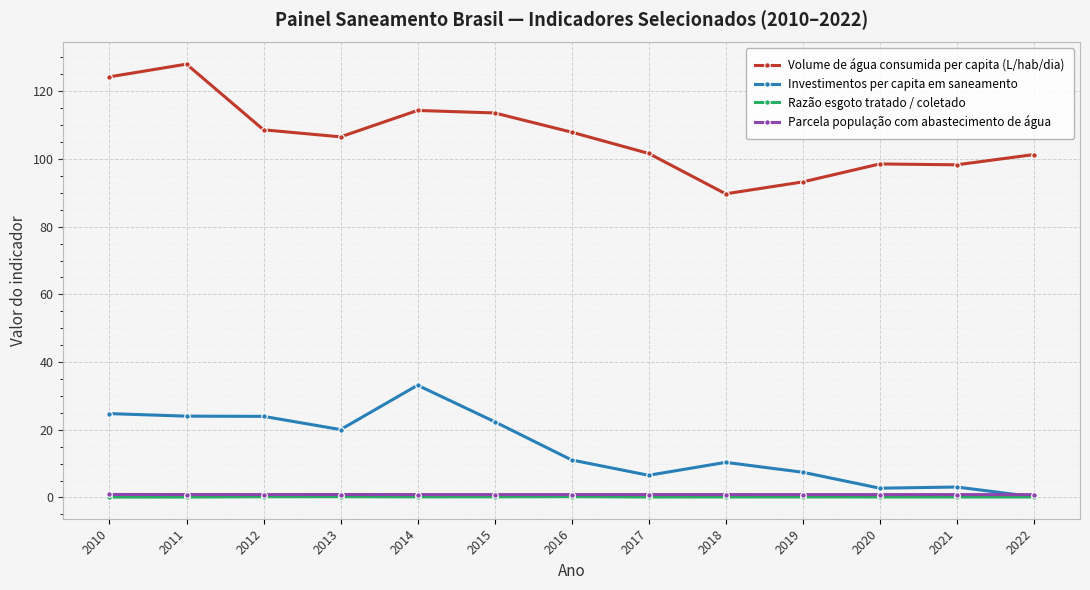

In Razão esgoto tratado / coletado, how many points are lower than both neighbors (excluding endpoints)?

3